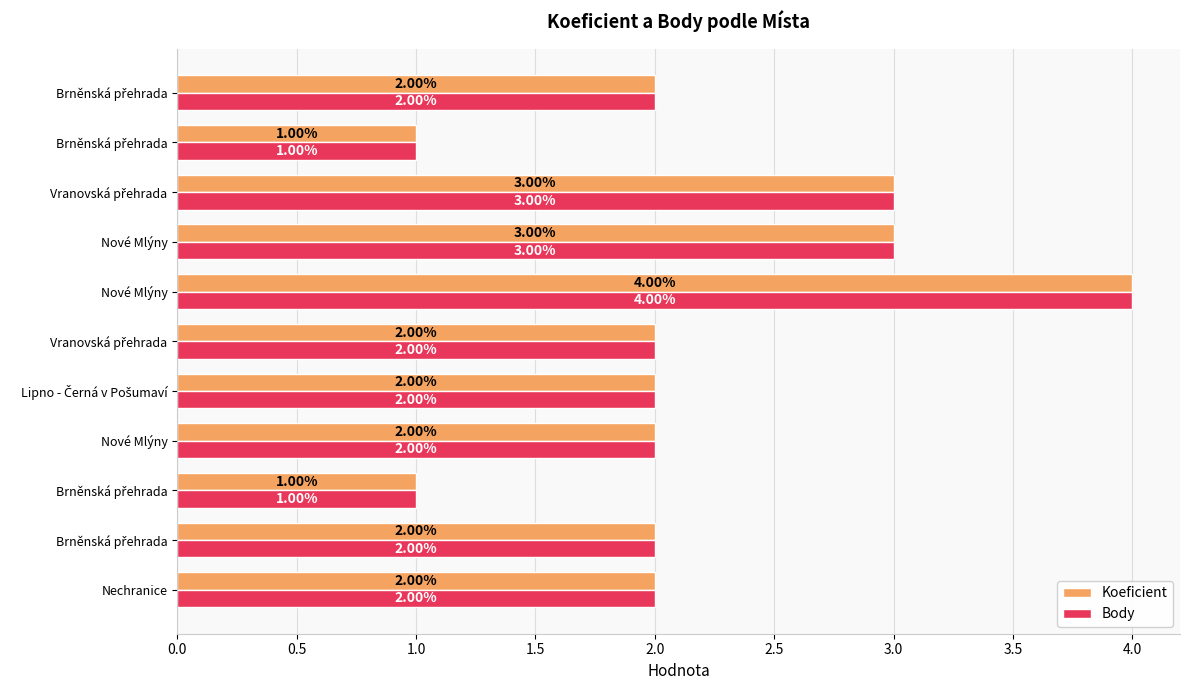

What are all the series names shown in the legend?

Koeficient, Body